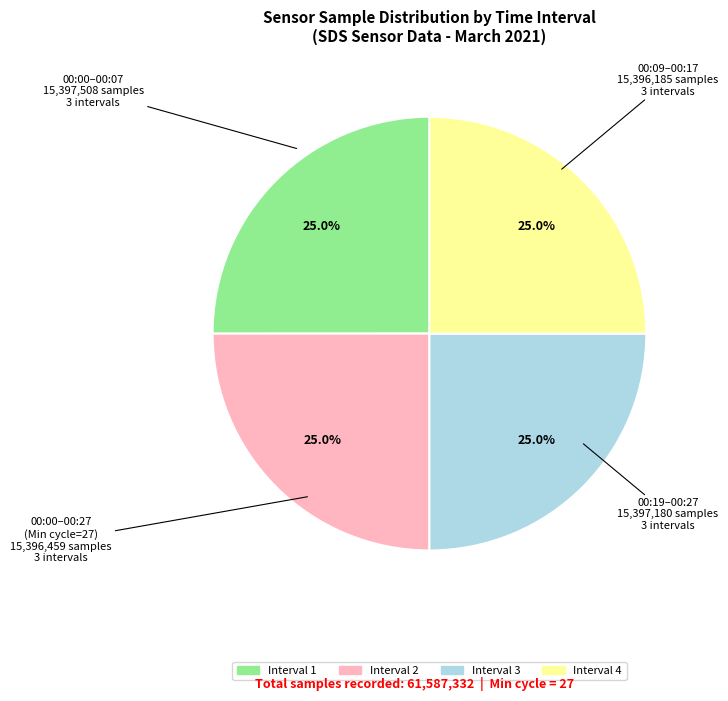

Is there any slice that represents more than half of the pie?

No